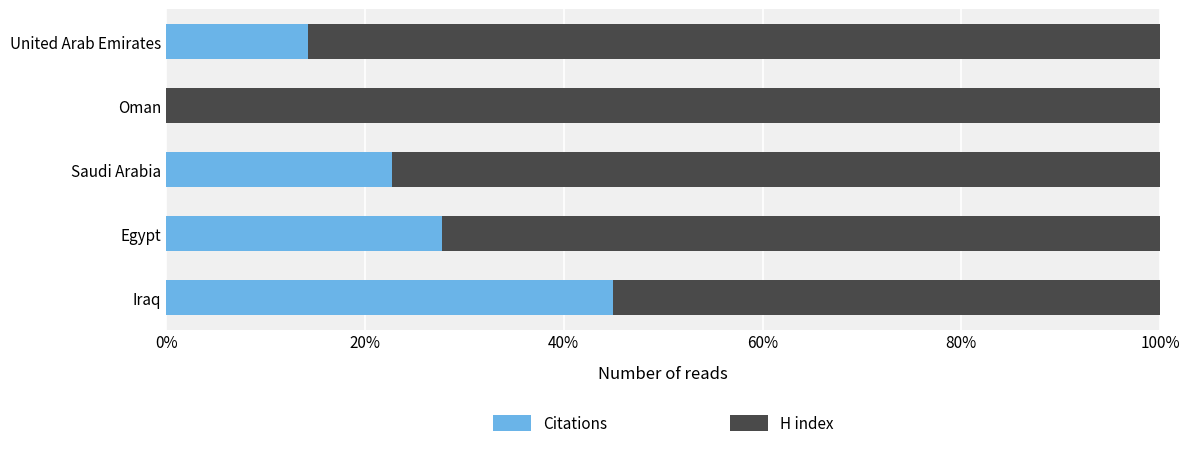

What are all the series names shown in the legend?

Citations, H index